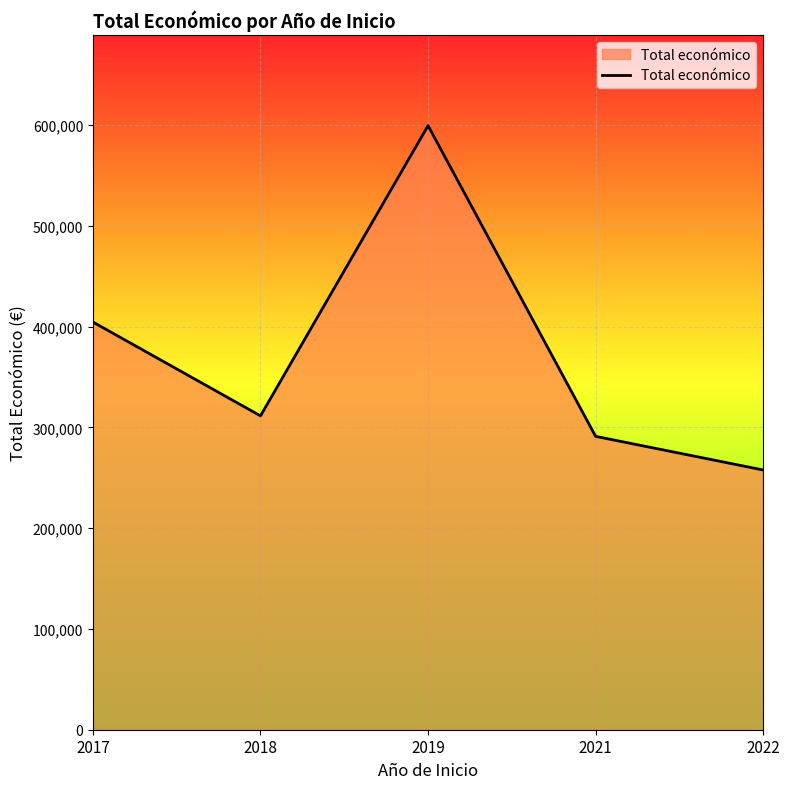

At which label is the value closest to 428730?

2017